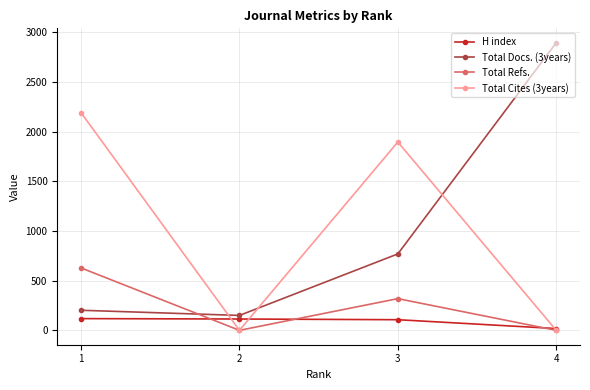

What is the difference between the second highest and minimum values in the Total Cites (3years) series?

1895